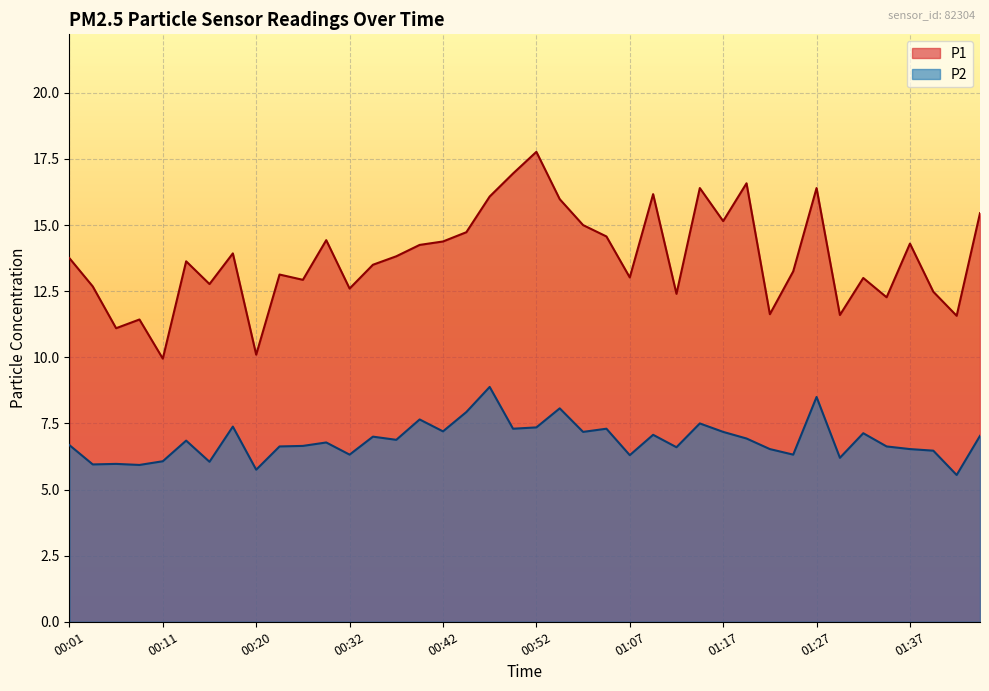

Reading right to left, extract all data points from this chart.

P1: 01:44=15.4	01:42=11.6	01:39=12.5	01:37=14.3	01:34=12.3	01:32=13.0	01:29=11.6	01:27=16.4	01:24=13.2	01:22=11.6	01:19=16.6	01:17=15.2	01:14=16.4	01:12=12.4	01:09=16.2	01:07=13.0	00:59=14.6	00:57=15.0	00:54=16.0	00:52=17.8	00:50=16.9	00:47=16.1	00:45=14.7	00:42=14.4	00:40=14.2	00:37=13.8	00:35=13.5	00:32=12.6	00:30=14.4	00:28=12.9	00:25=13.1	00:20=10.1	00:18=13.9	00:15=12.8	00:13=13.6	00:11=9.9	00:08=11.4	00:06=11.1	00:03=12.7	00:01=13.8
P2: 01:44=7.0	01:42=5.5	01:39=6.5	01:37=6.5	01:34=6.6	01:32=7.1	01:29=6.2	01:27=8.5	01:24=6.3	01:22=6.5	01:19=6.9	01:17=7.2	01:14=7.5	01:12=6.6	01:09=7.1	01:07=6.3	00:59=7.3	00:57=7.2	00:54=8.1	00:52=7.3	00:50=7.3	00:47=8.9	00:45=7.9	00:42=7.2	00:40=7.7	00:37=6.9	00:35=7.0	00:32=6.3	00:30=6.8	00:28=6.7	00:25=6.6	00:20=5.8	00:18=7.4	00:15=6.0	00:13=6.8	00:11=6.1	00:08=5.9	00:06=6.0	00:03=6.0	00:01=6.7